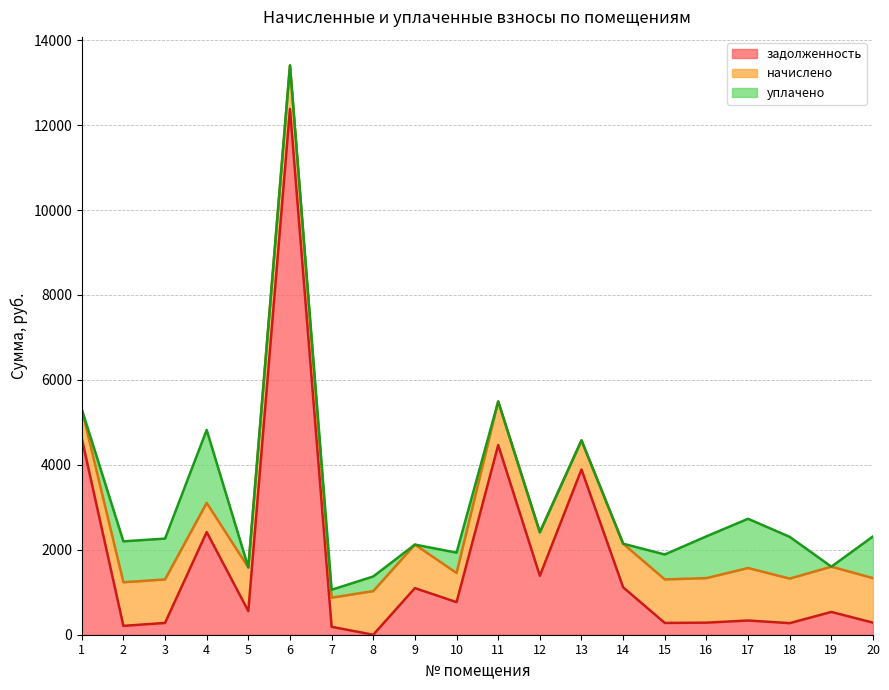

True or false: уплачено has more than 1 interior local peaks.

True